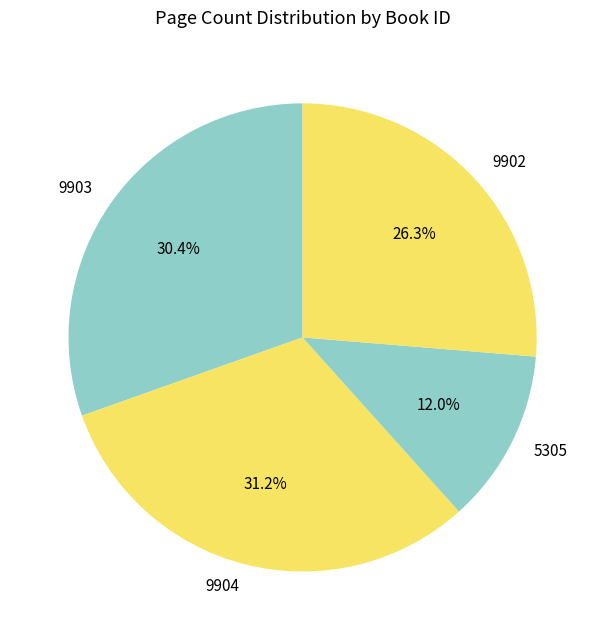

How many segments does this pie chart have?

4